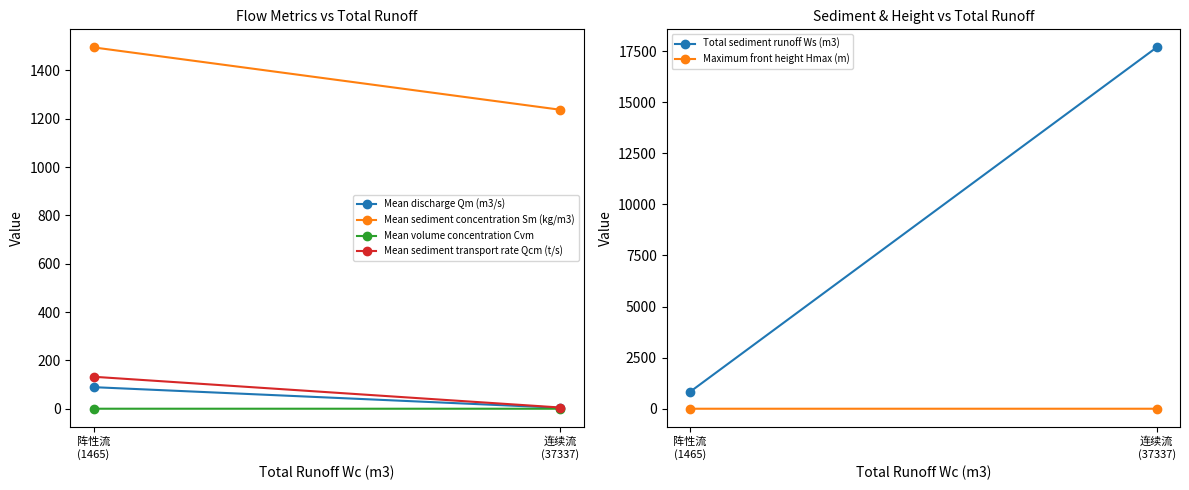

Count the number of categories in the chart.

2